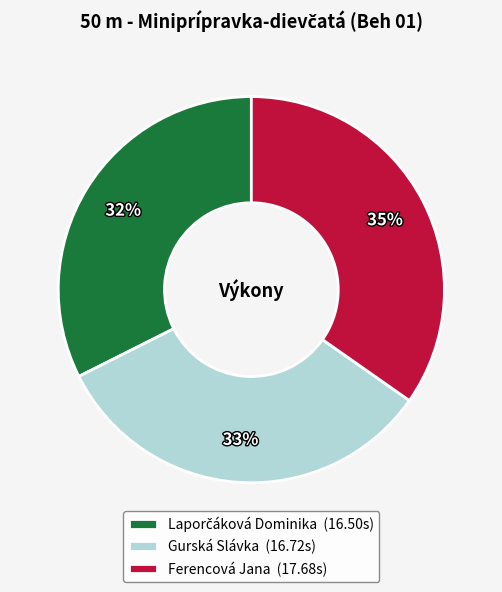

What percentage is the Ferencová Jana (17.68s) slice, to the nearest percent?

35%